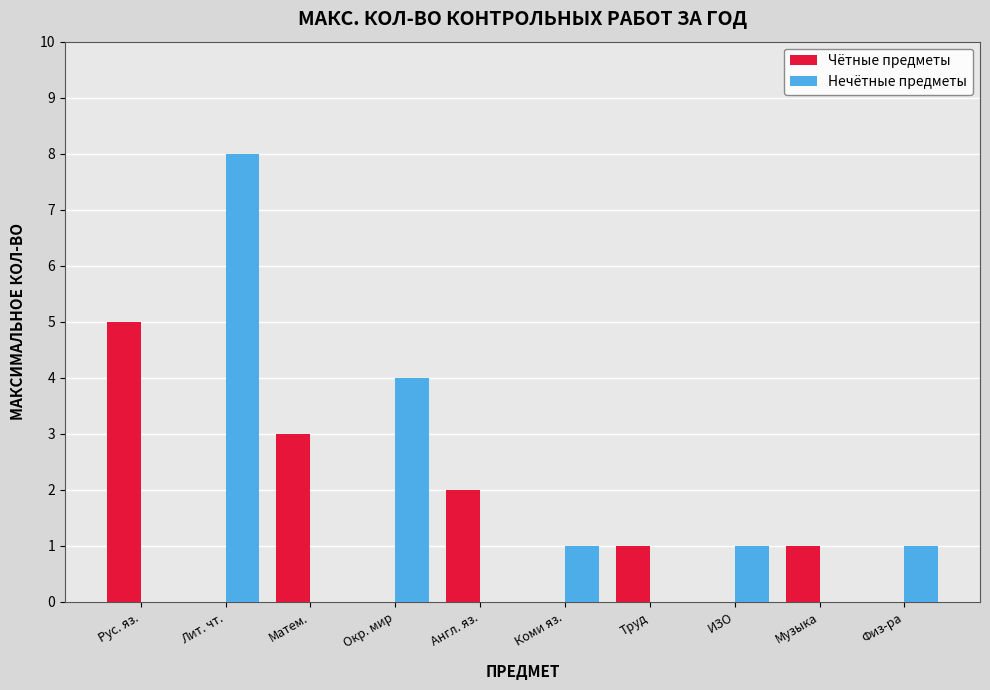

How many distinct data groups are displayed?

2